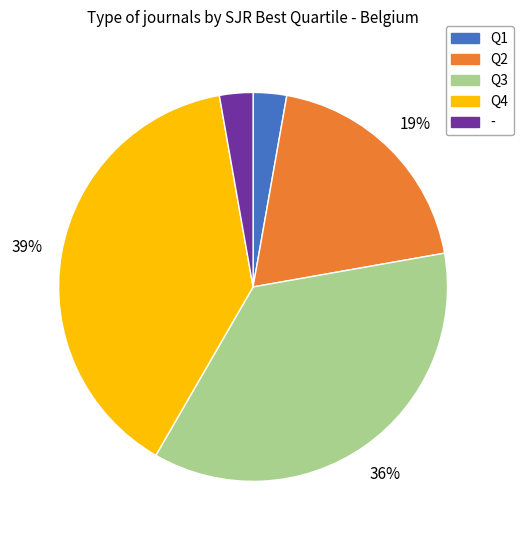

To the nearest percent, what is the difference between the Q3 and - slice percentages?

33%